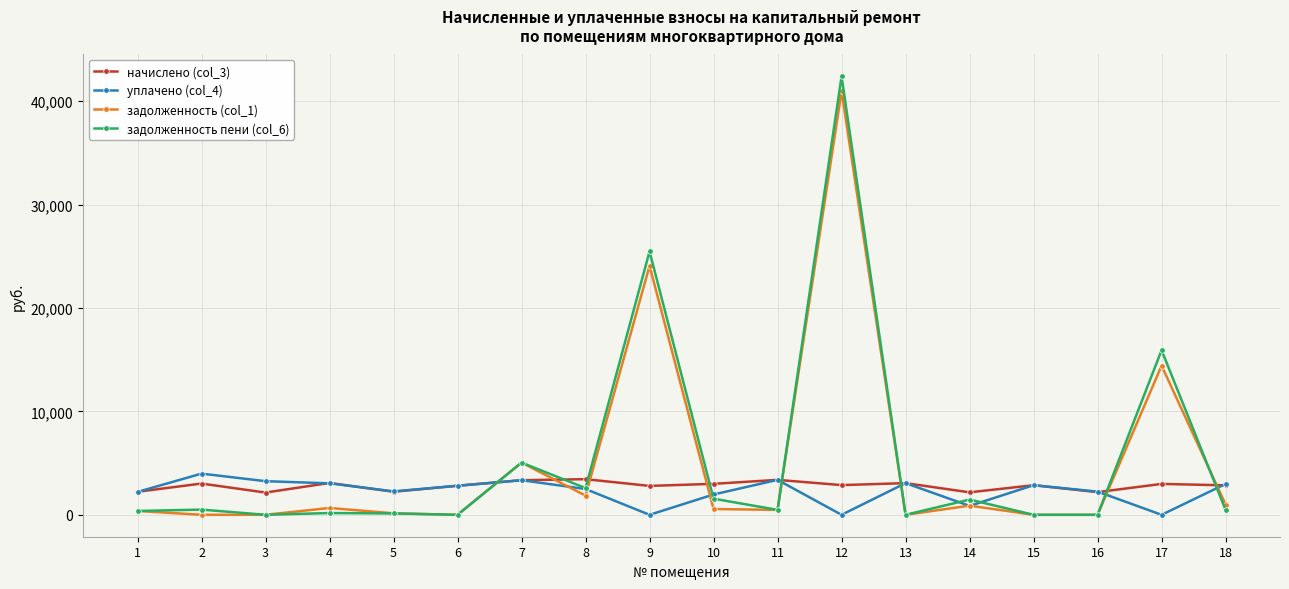

What is the maximum value shown in the chart?

42387.5